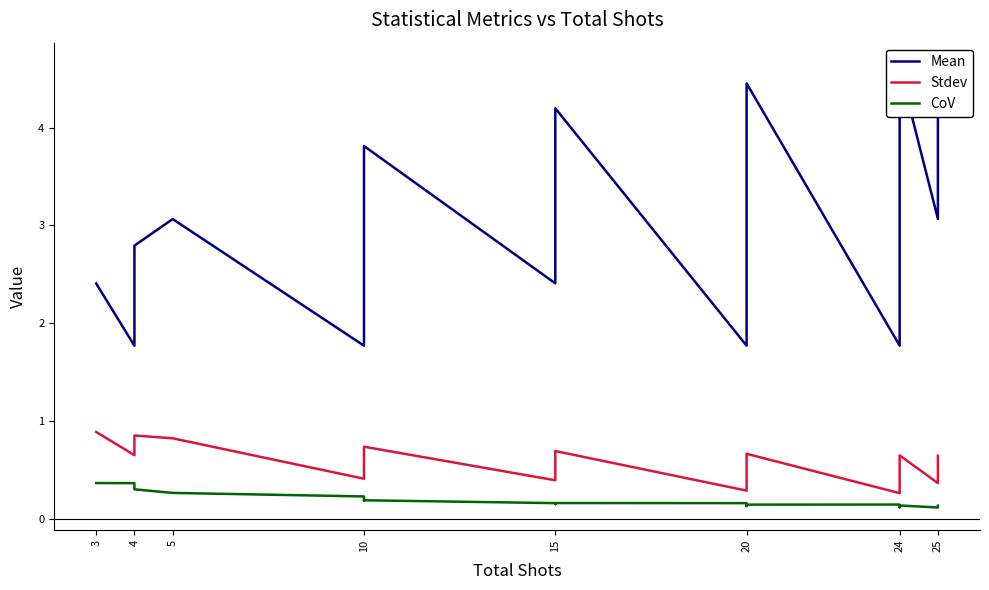

True or false: CoV and Stdev cross at least once.

False